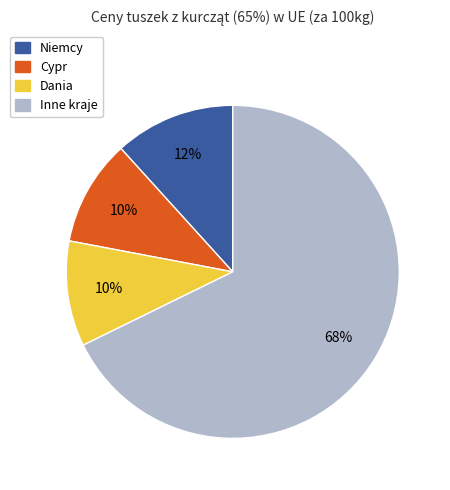

To the nearest percent, what is the difference between the largest and smallest slice percentages?

58%